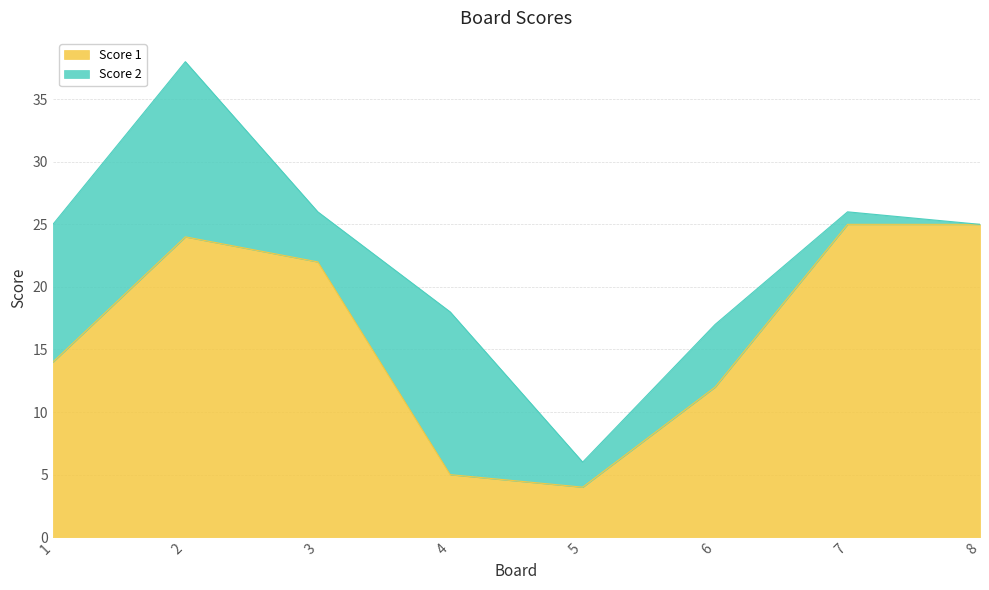

What is the change in value from 1 to 5?

-10